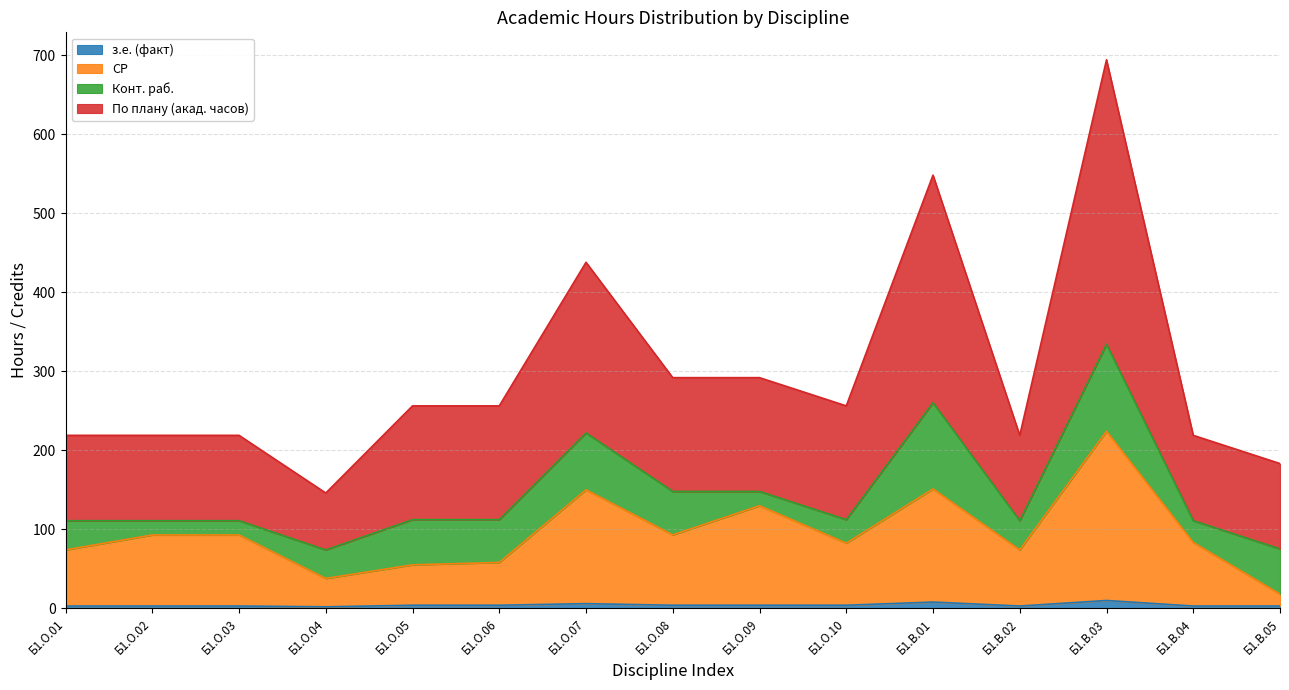

Does the chart have visible grid lines?

Yes